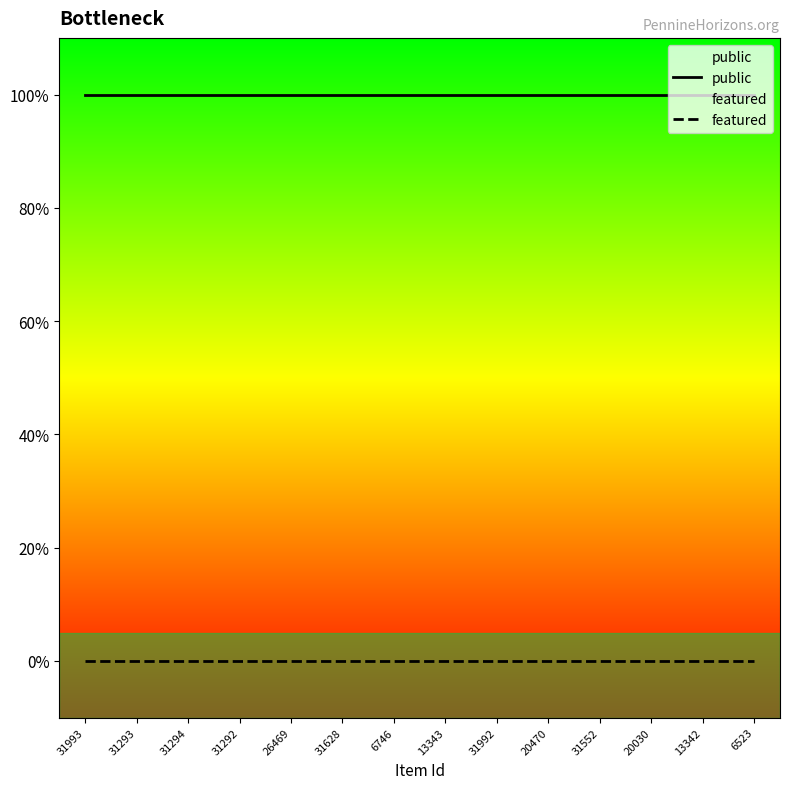

How many lines are shown in the chart?

2